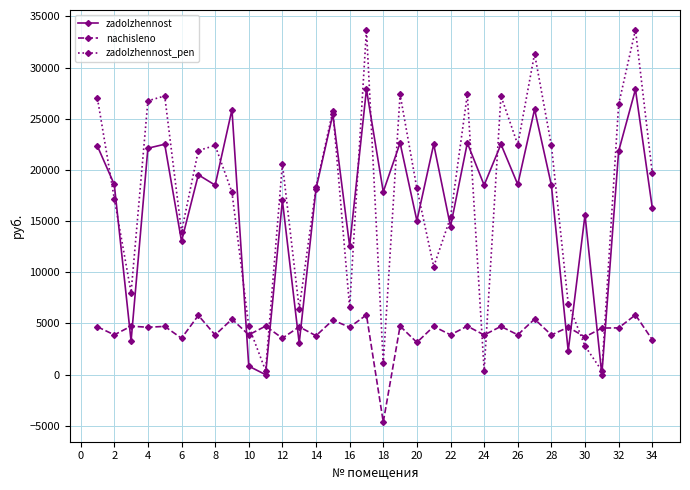

What is the minimum value shown in the chart?

-4634.1